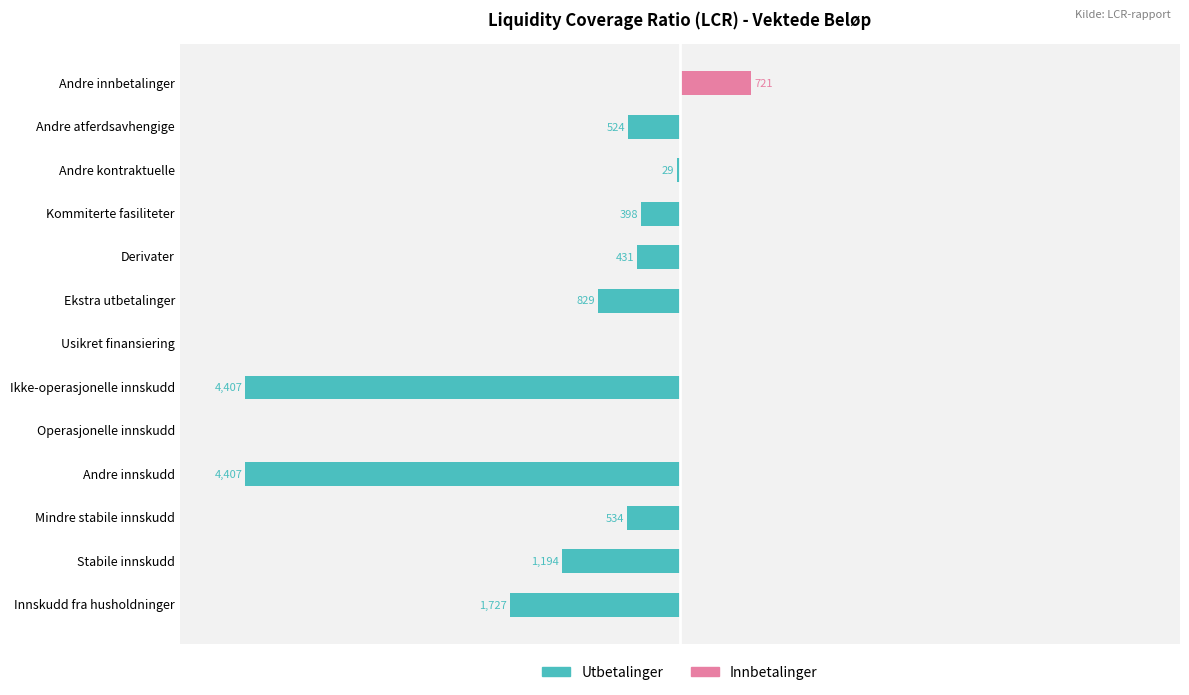

Does the chart contain any negative values?

Yes